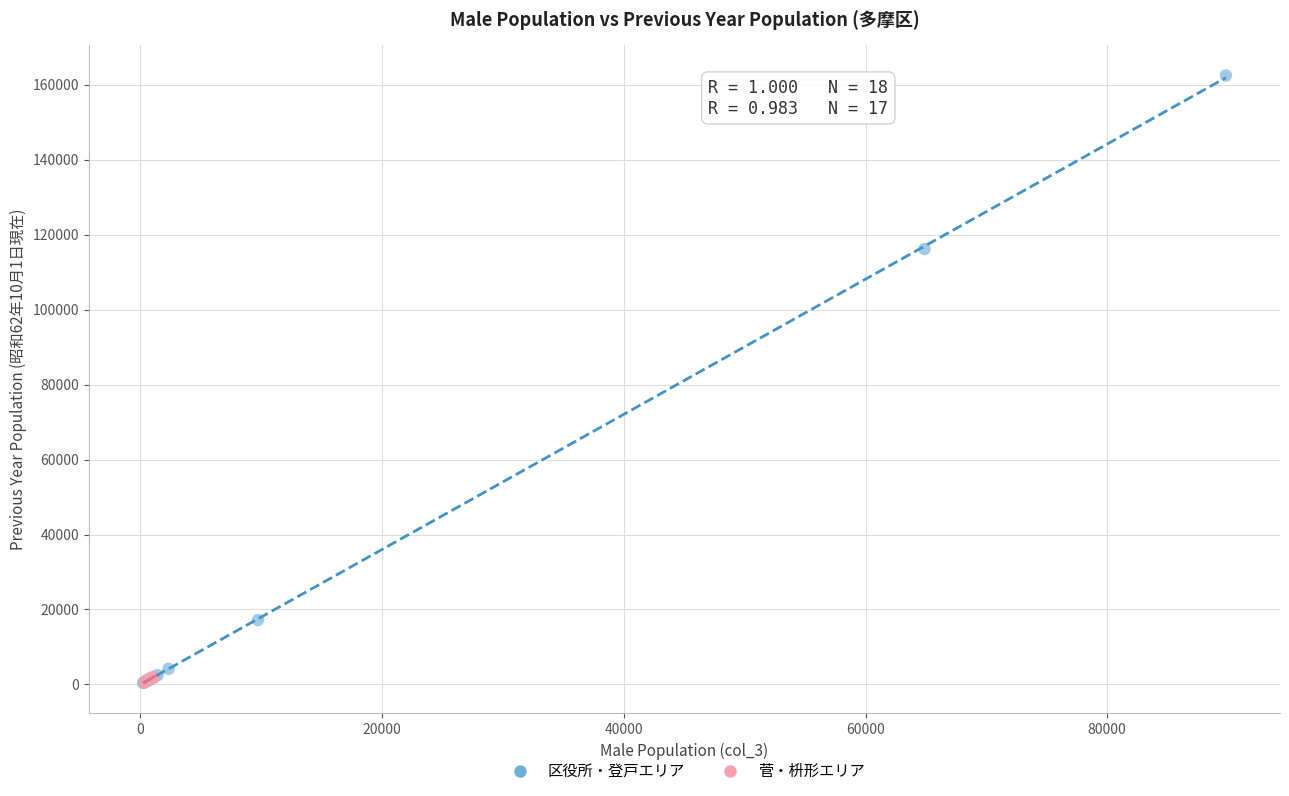

What are all the series names shown in the legend?

区役所・登戸エリア, 菅・枡形エリア